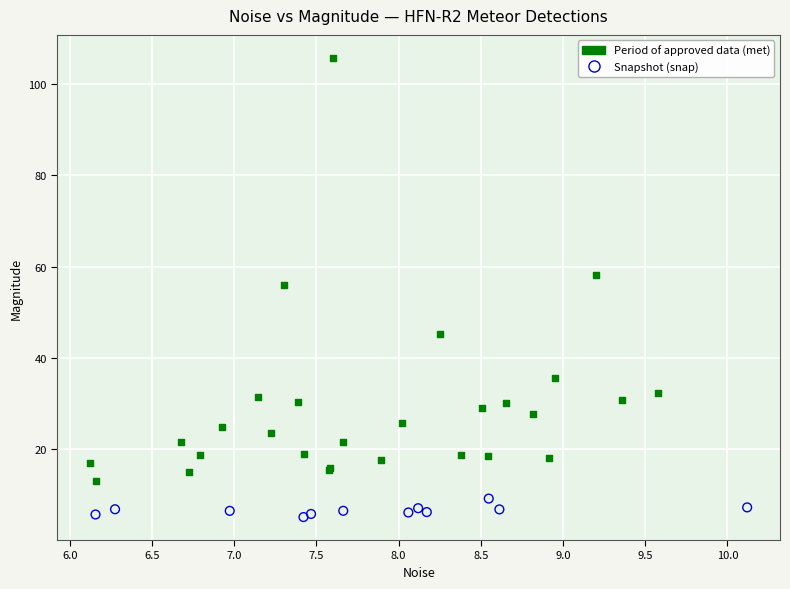

Which series reaches the minimum Y coordinate?

Snapshot (snap)